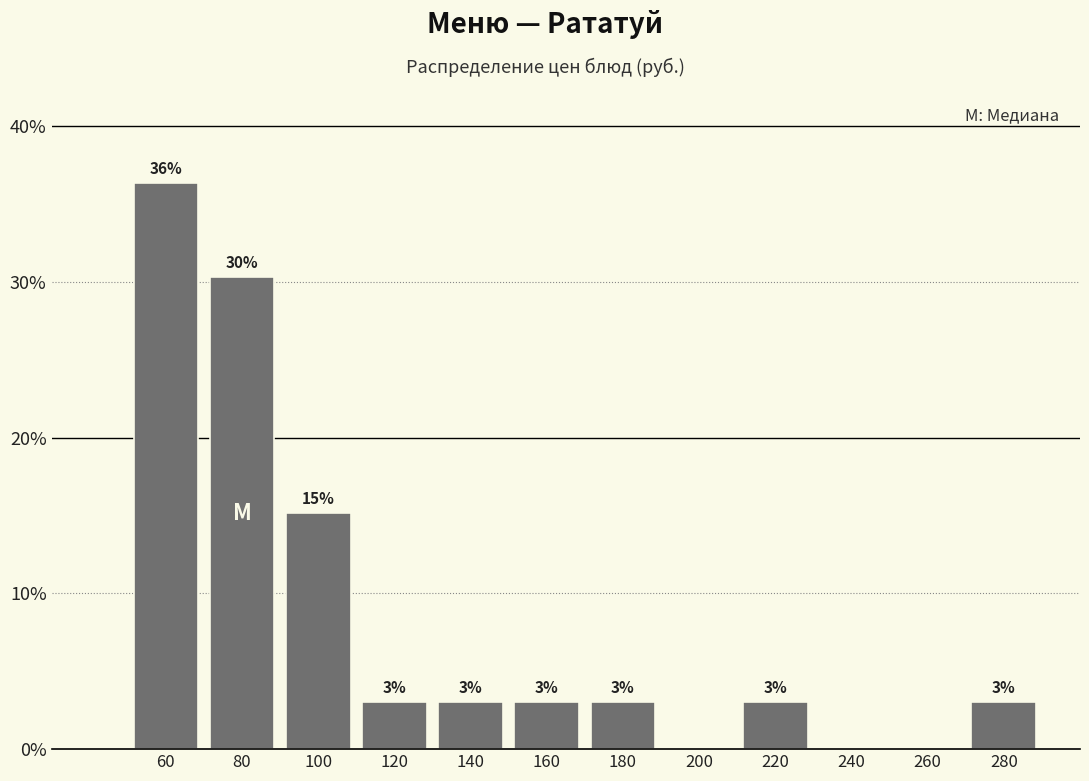

Over which range of the x-axis is the bar tallest?

50 to 70